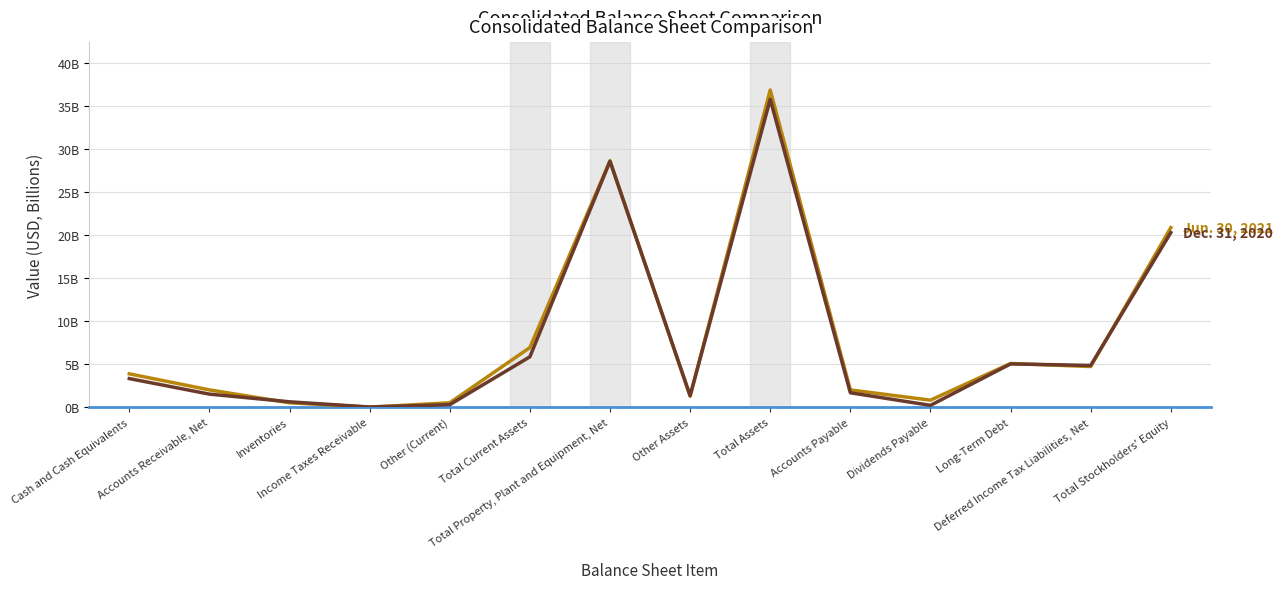

The value of Dec. 31, 2020 at Accounts Payable is 1.7. True or false?

True